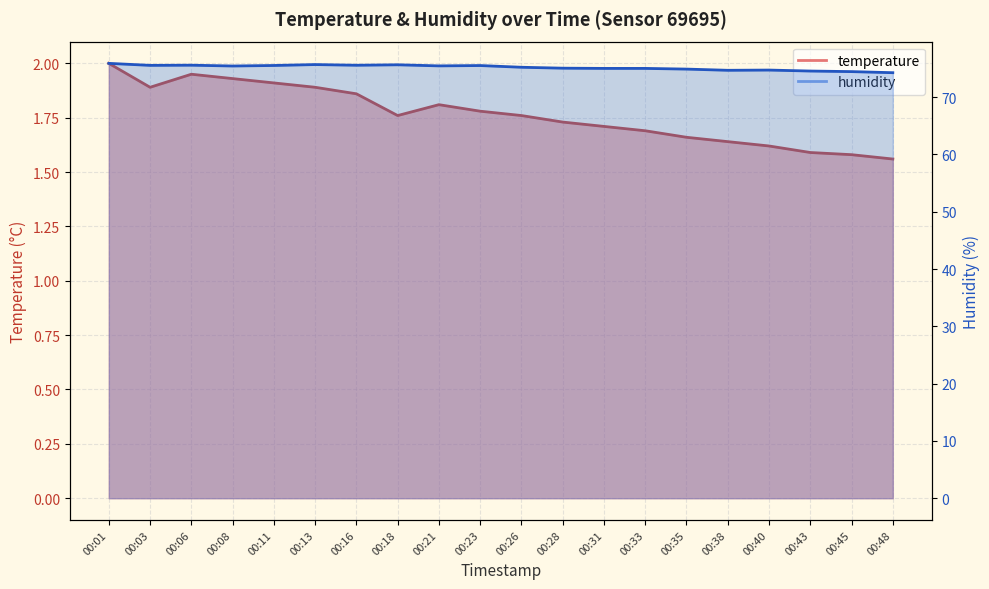

At how many categories does at least one series exceed 44?

20